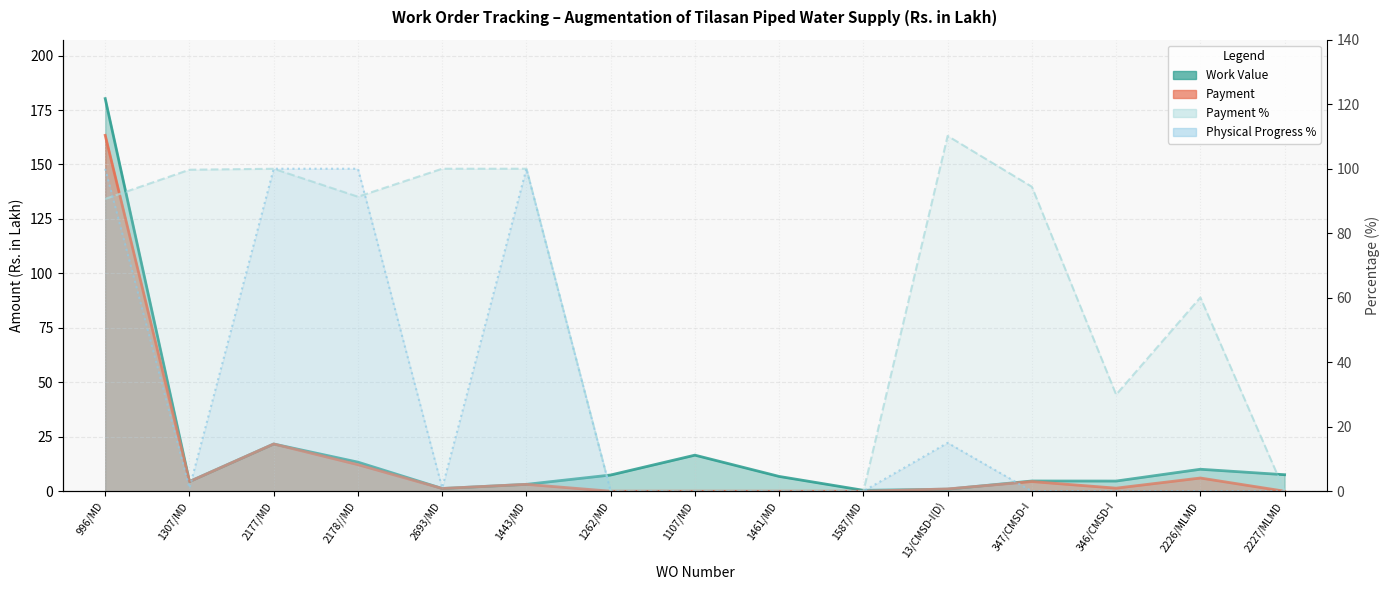

True or false: Work Value has more than 0 points higher than both neighbors.

True